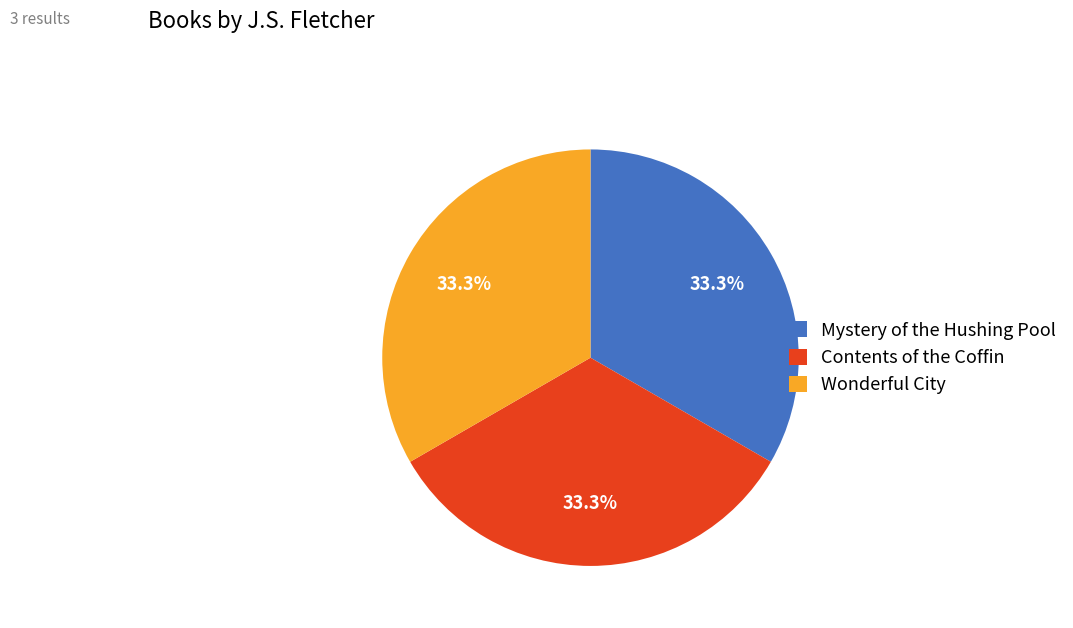

What percentage is the Contents of the Coffin slice, to the nearest percent?

33%